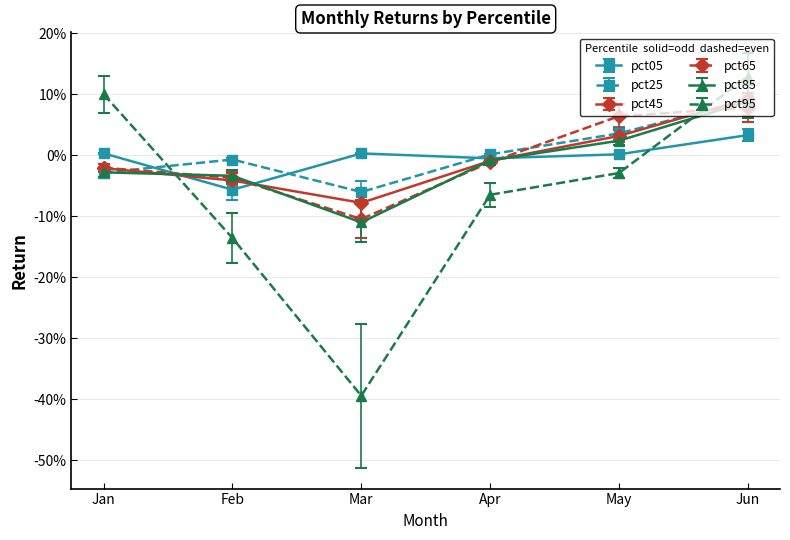

Is it true that pct05 equals -0.1 at Feb?

True